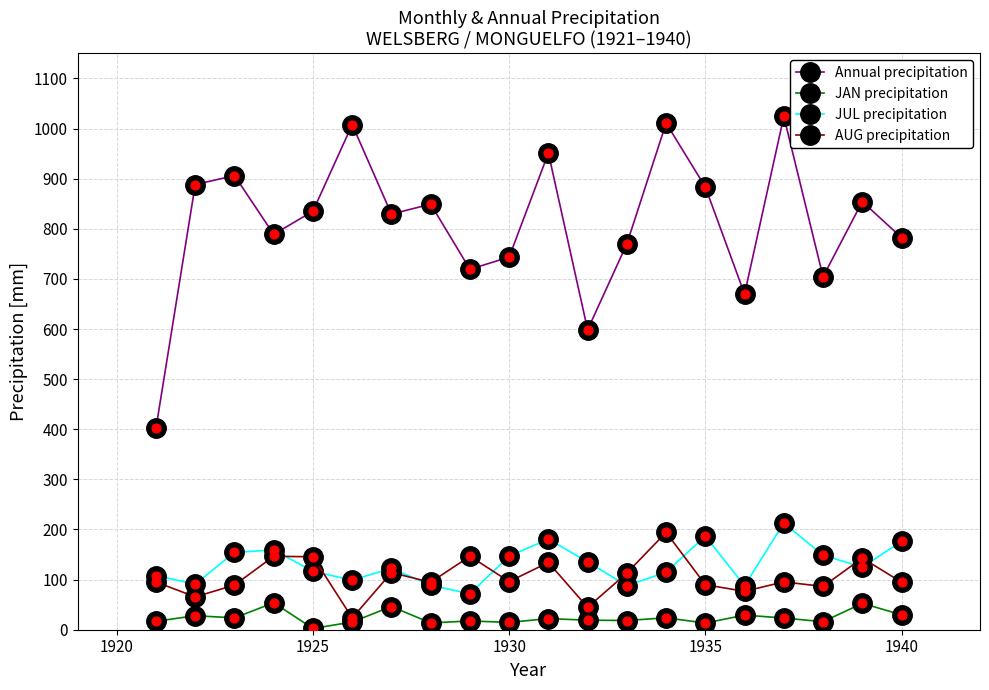

Which series has the largest total across all categories?

Annual precipitation